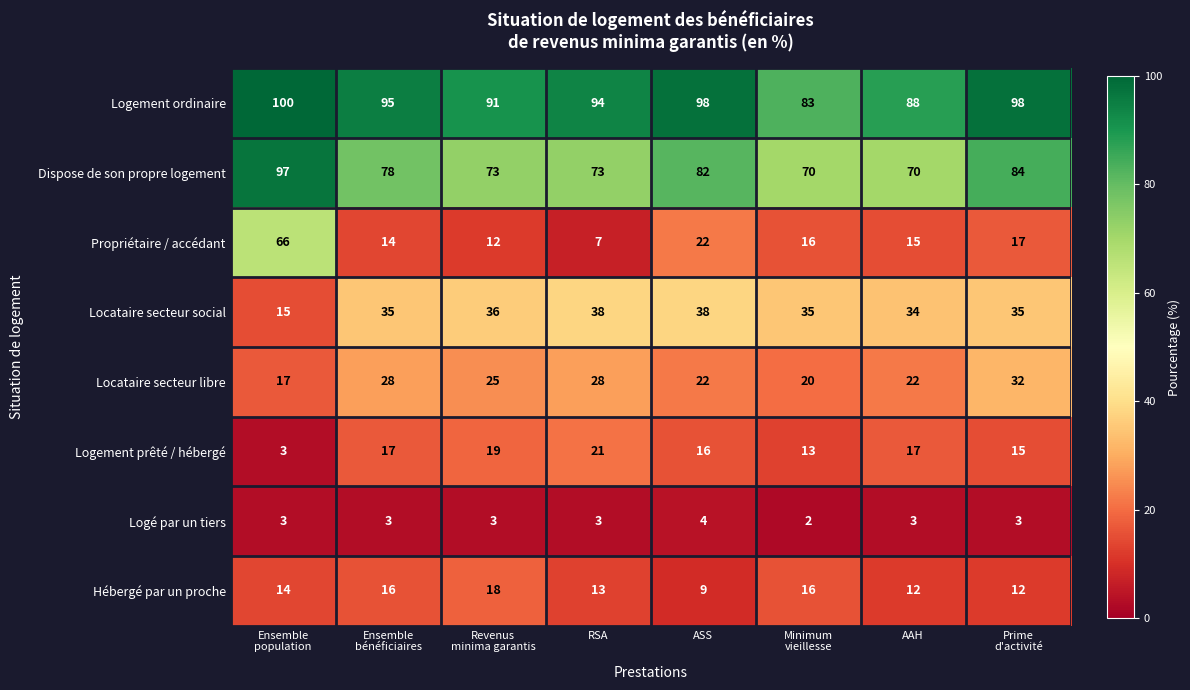

List the series in order of their peak value, highest first.

Logement ordinaire, Dispose de son propre logement, Propriétaire / accédant, Locataire secteur social, Locataire secteur libre, Logement prêté / hébergé, Hébergé par un proche, Logé par un tiers